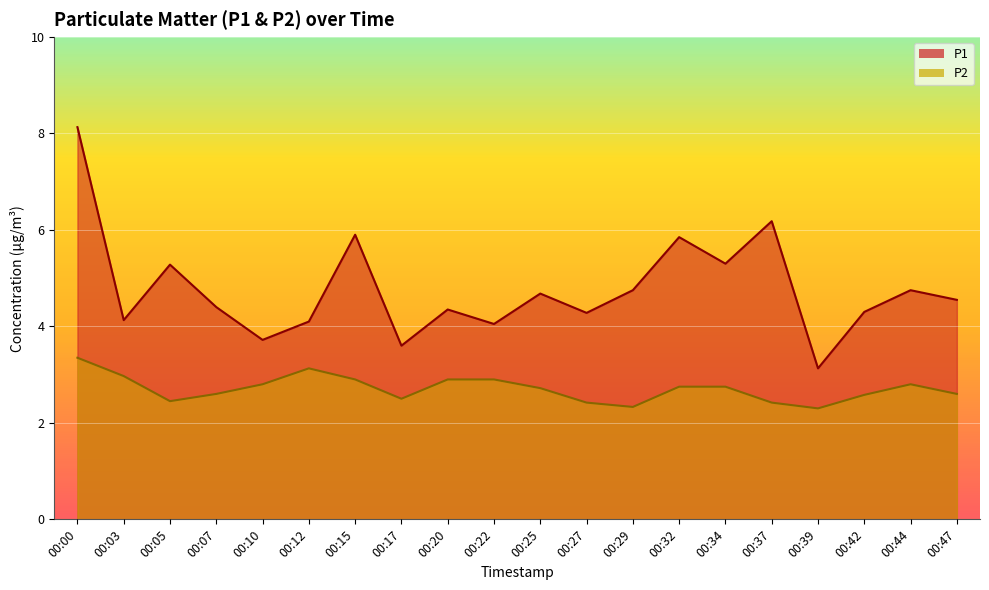

Which series has the largest range (max minus min)?

P1